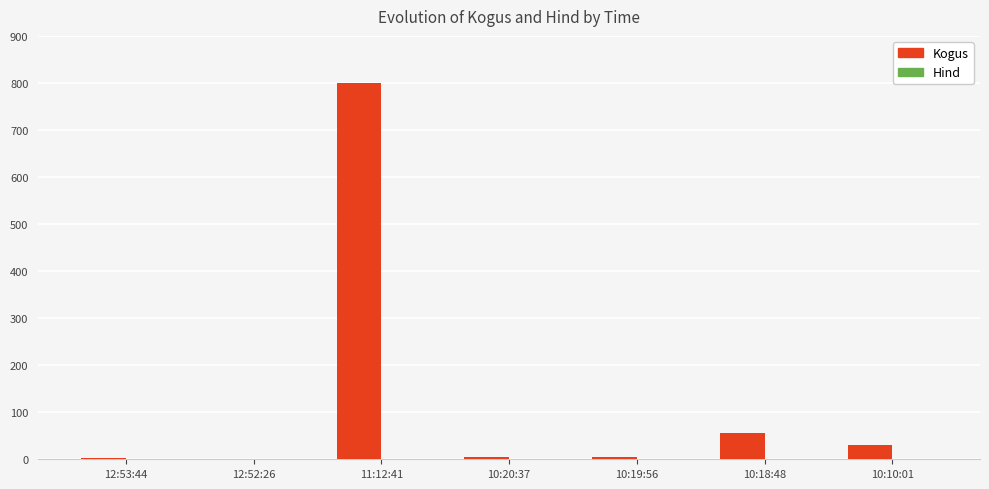

Which label corresponds to the largest value in the chart?

11:12:41